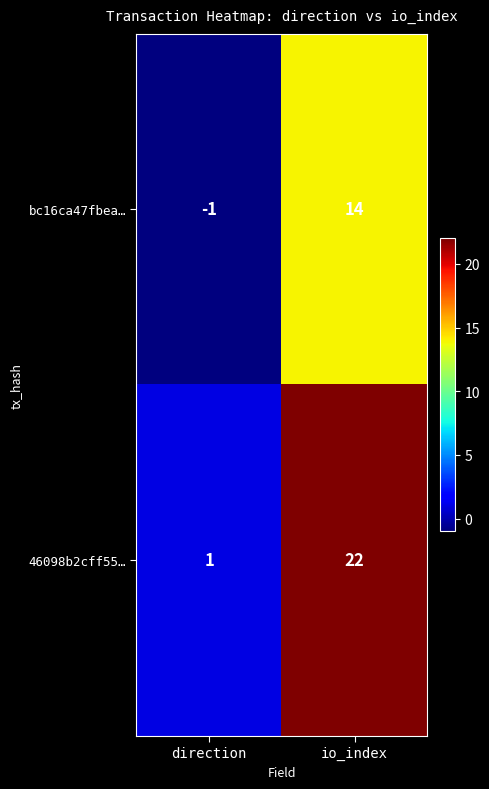

Which series has the largest total across all categories?

46098b2cff55…